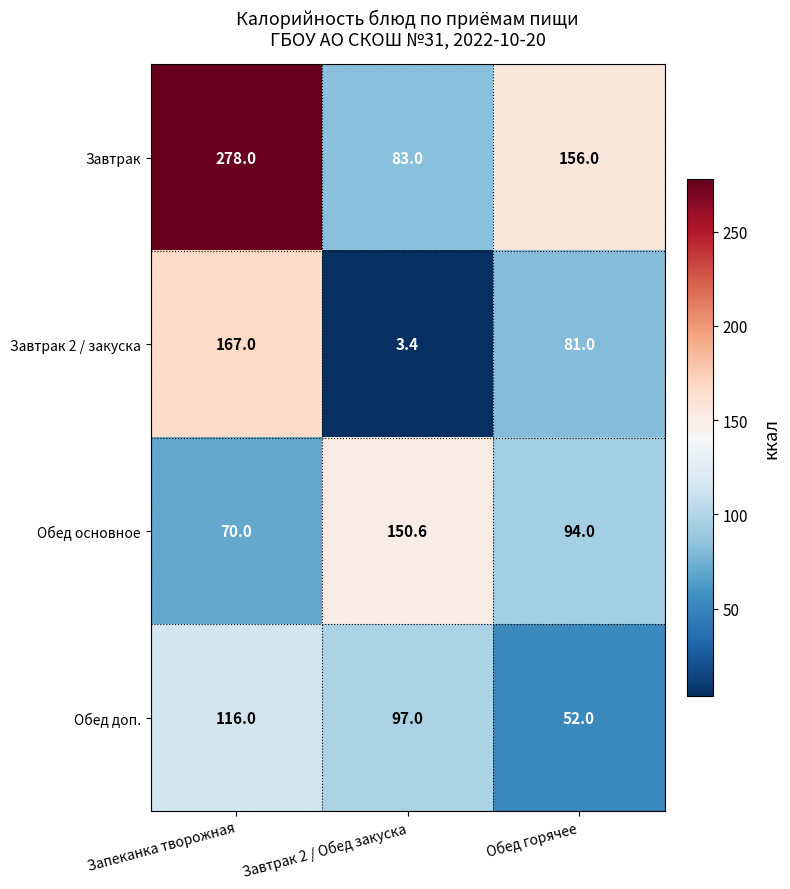

List the series in order of their peak value, highest first.

Завтрак, Завтрак 2 / закуска, Обед основное, Обед доп.